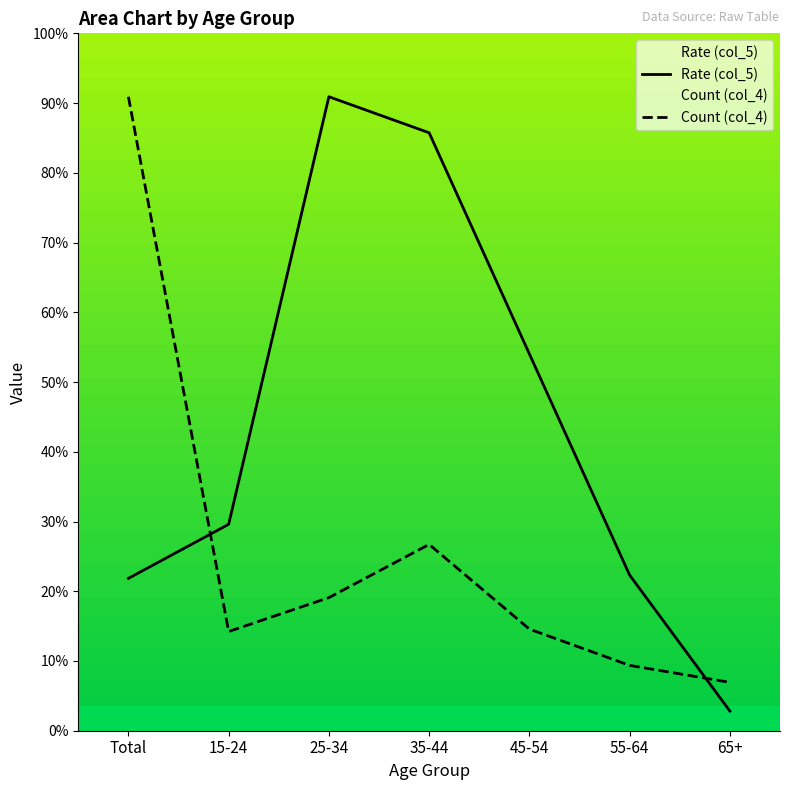

True or false: Rate (col_5) has more than 1 interior local peaks.

False